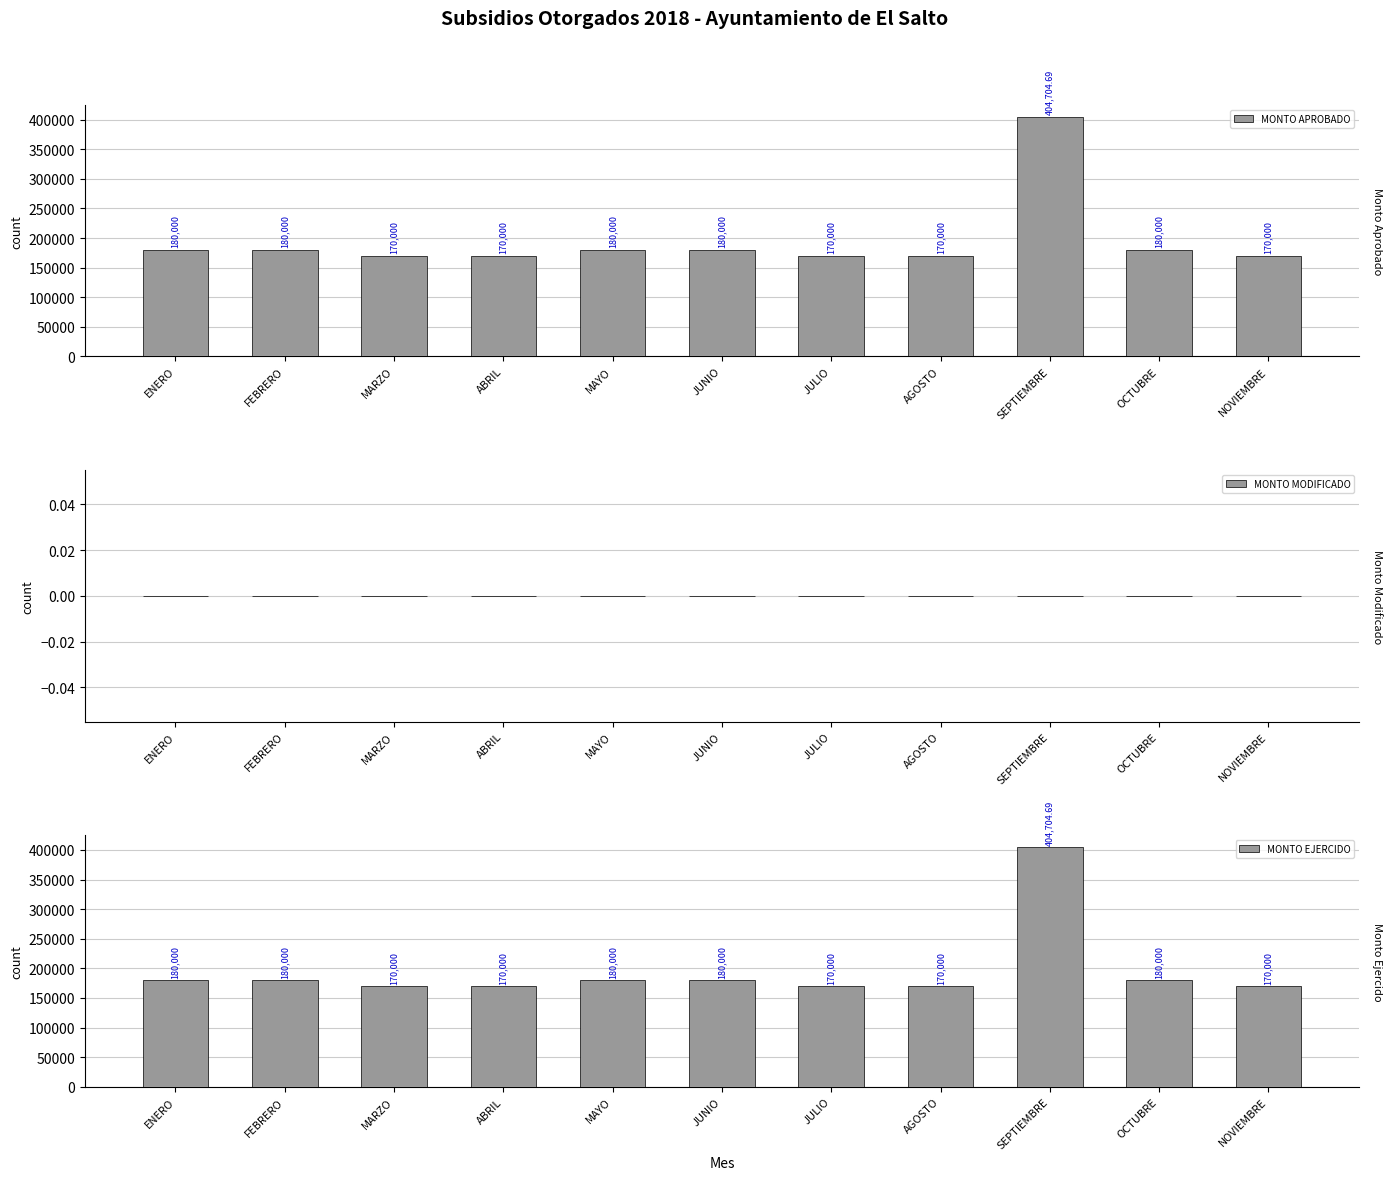

Rank the series by their maximum value, from highest to lowest.

MONTO APROBADO, MONTO EJERCIDO, MONTO MODIFICADO